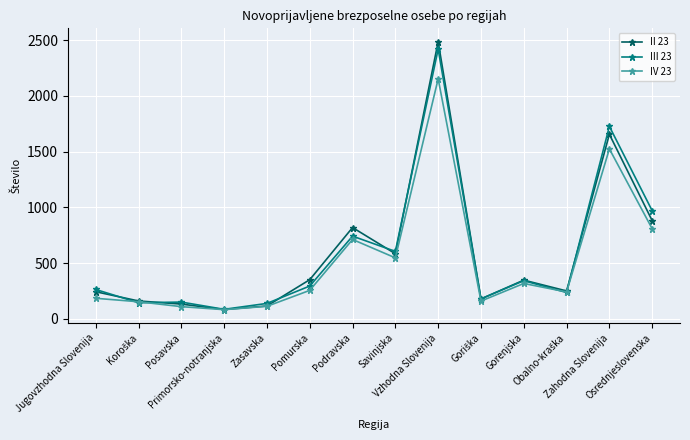

How many interior local valleys does the IV 23 series have?

4